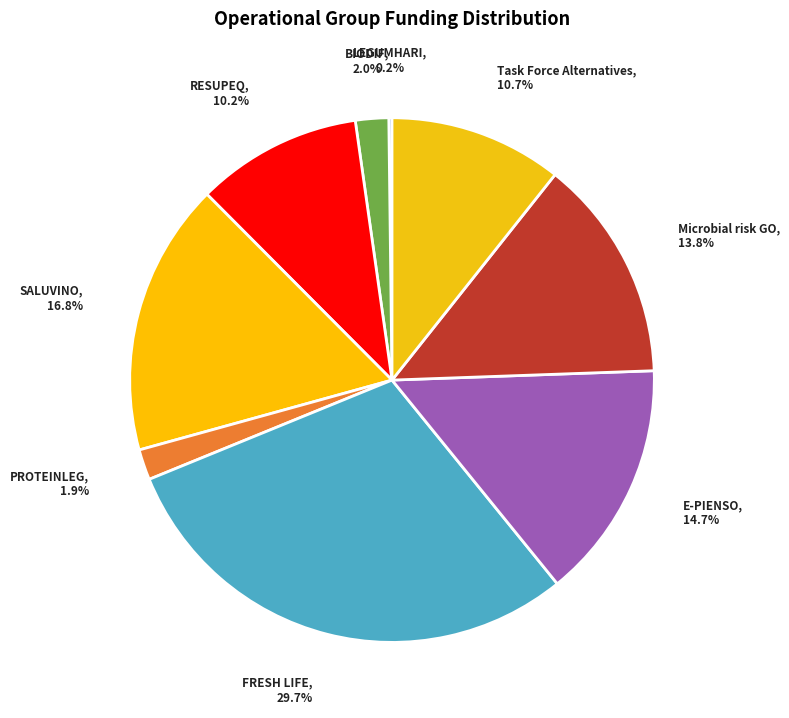

Is there any slice that represents more than half of the pie?

No